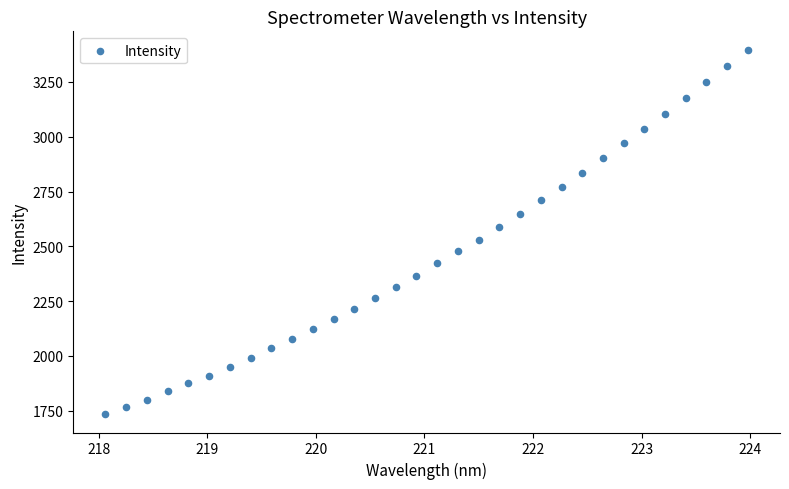

What is the range of X values (max minus min)?

5.9